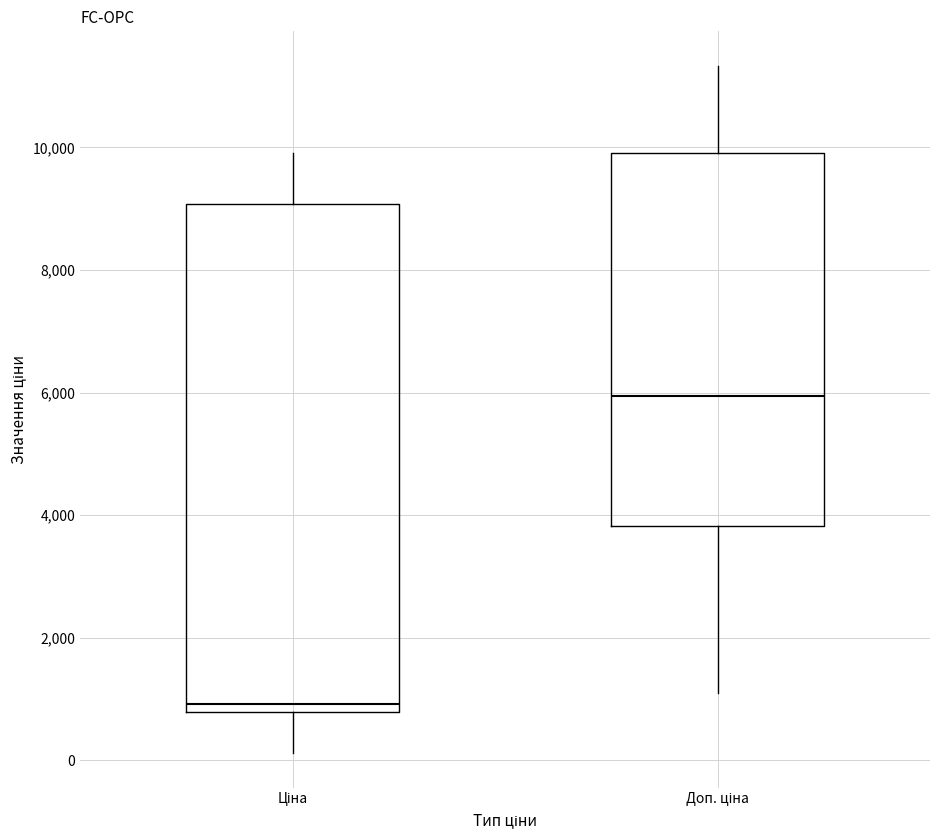

Which box is the tallest, from its lower edge to its upper edge?

Ціна